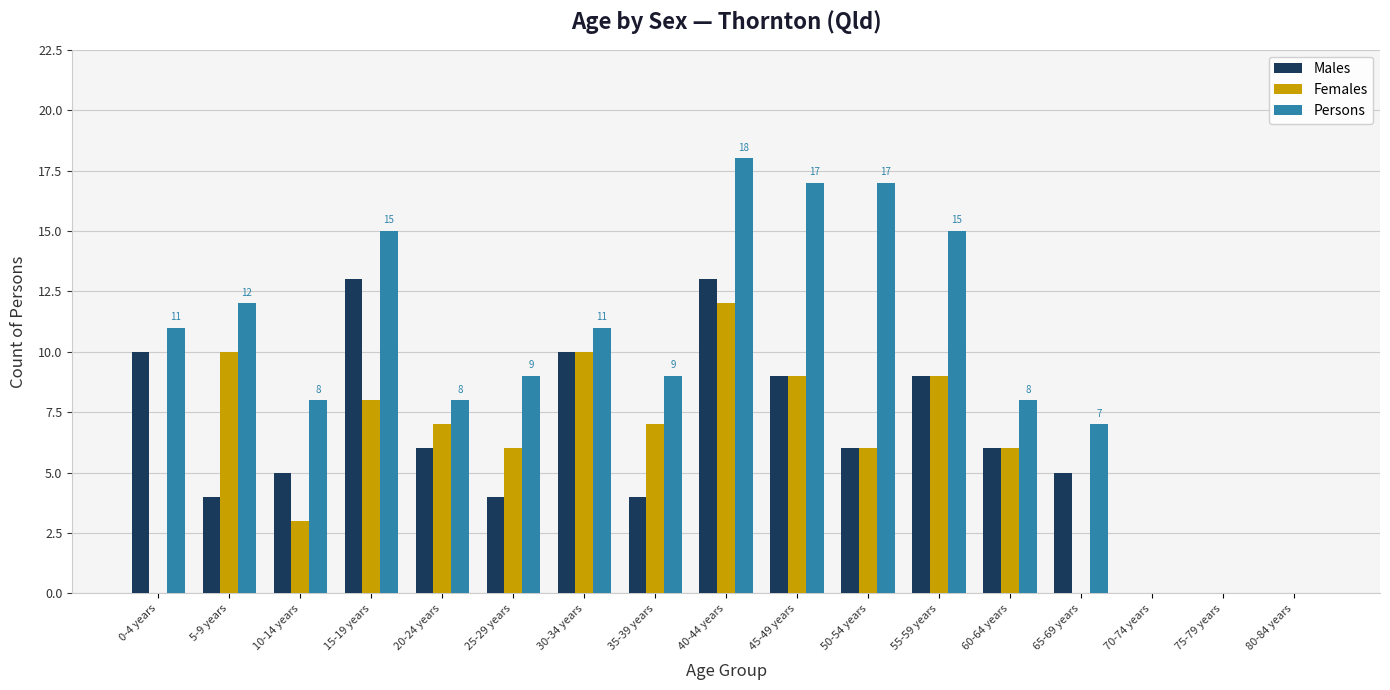

How many groups of bars are there?

17